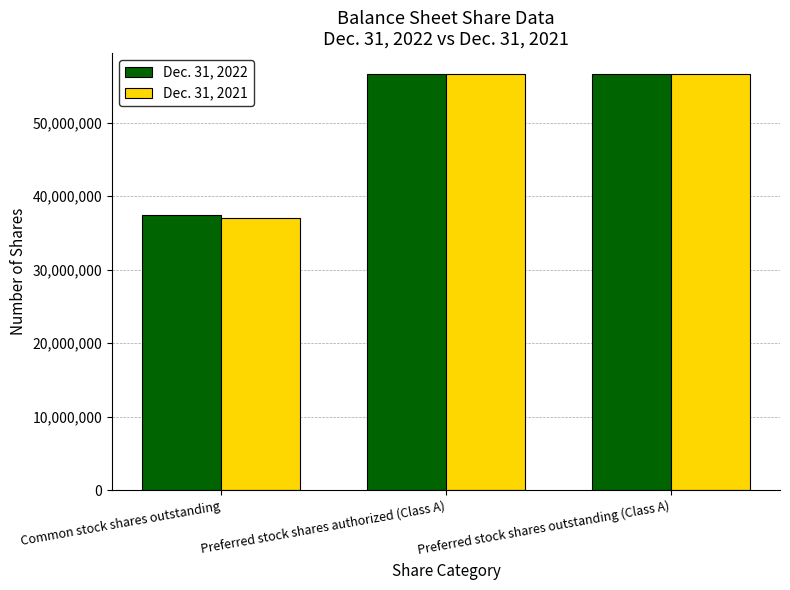

Rank the series by their average value, from lowest to highest.

Dec. 31, 2021, Dec. 31, 2022